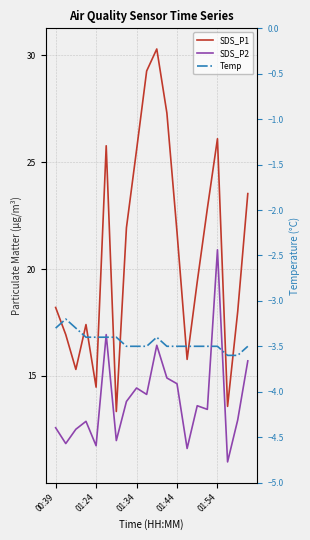

Rank the series at 11 from highest to lowest value.

SDS_P1, SDS_P2, Temp